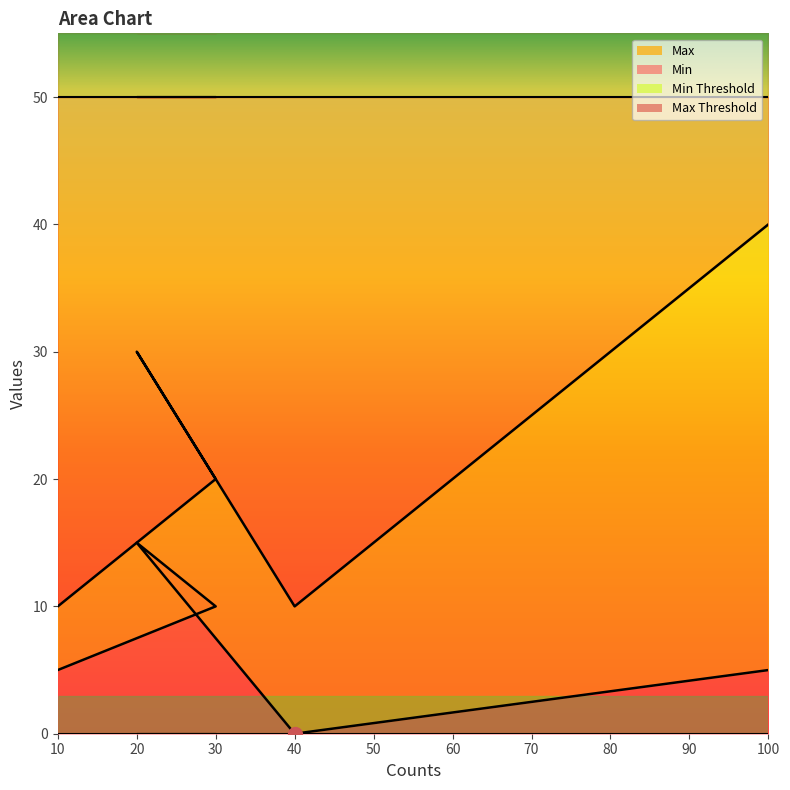

What is the total value across all series at 20?

45